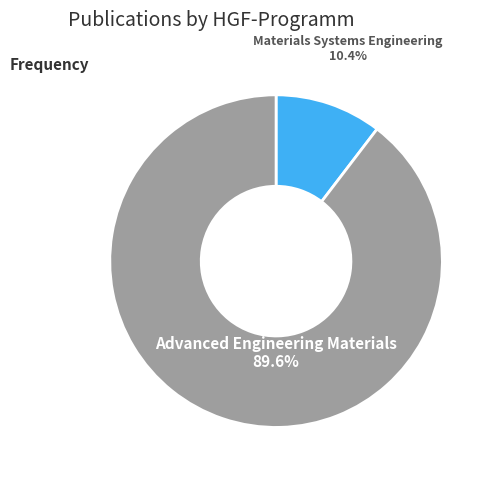

How many slices are in this pie chart?

2